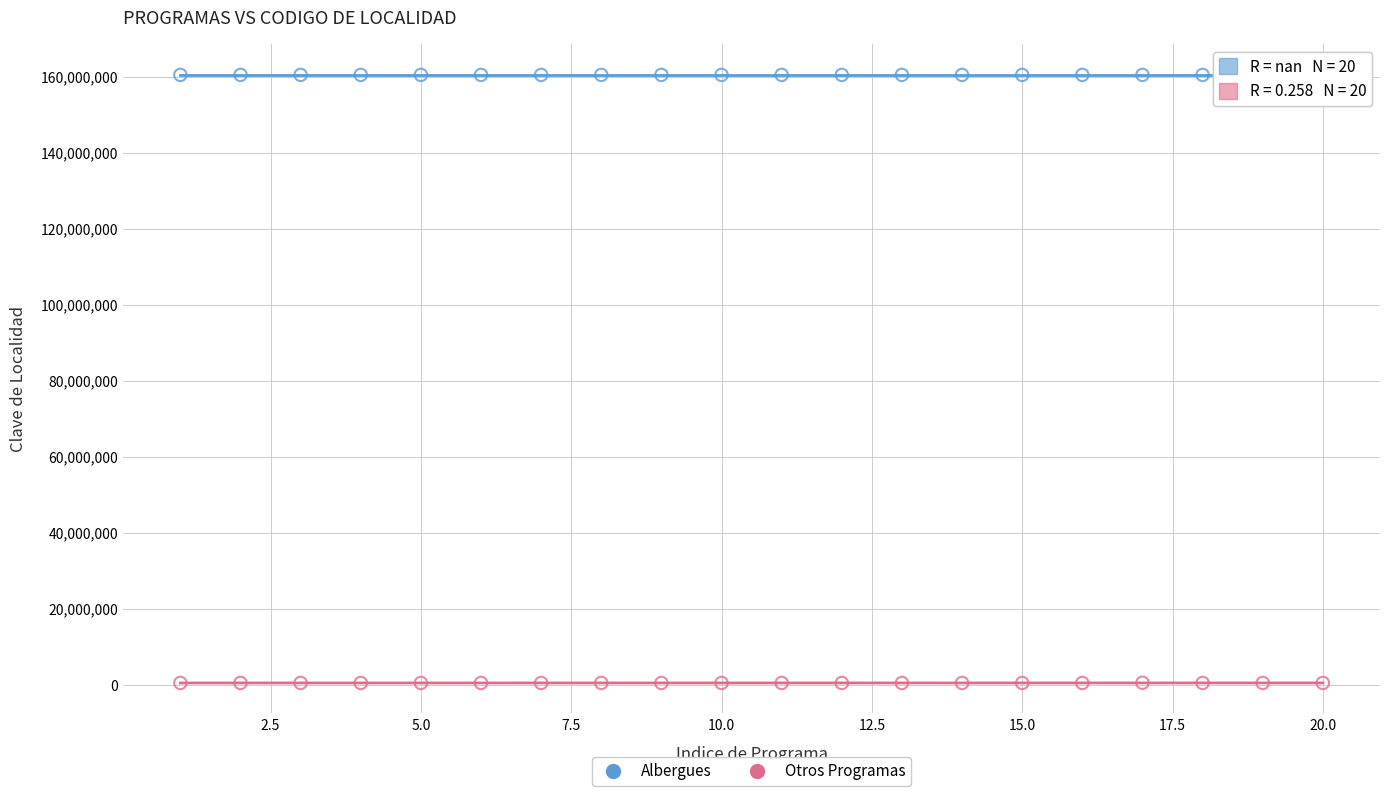

Which series reaches the maximum Y coordinate?

Albergues